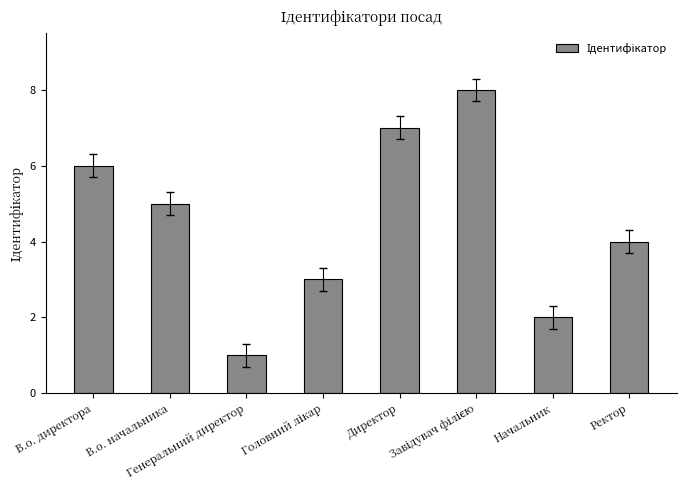

What is the change in value from В.о. начальника to Директор?

+2